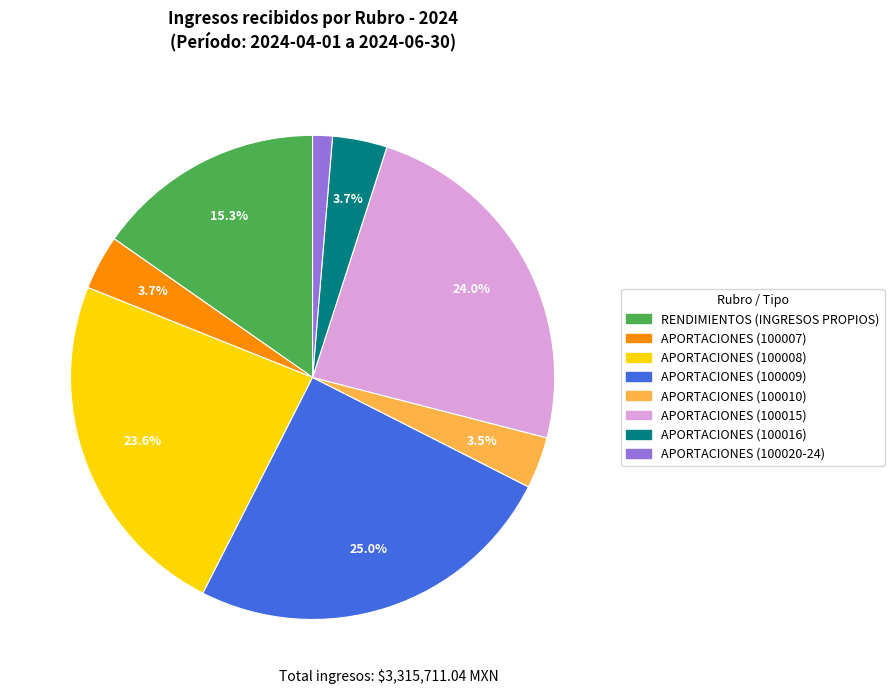

Which has a higher value, APORTACIONES (100008) or APORTACIONES (100016)?

APORTACIONES (100008)